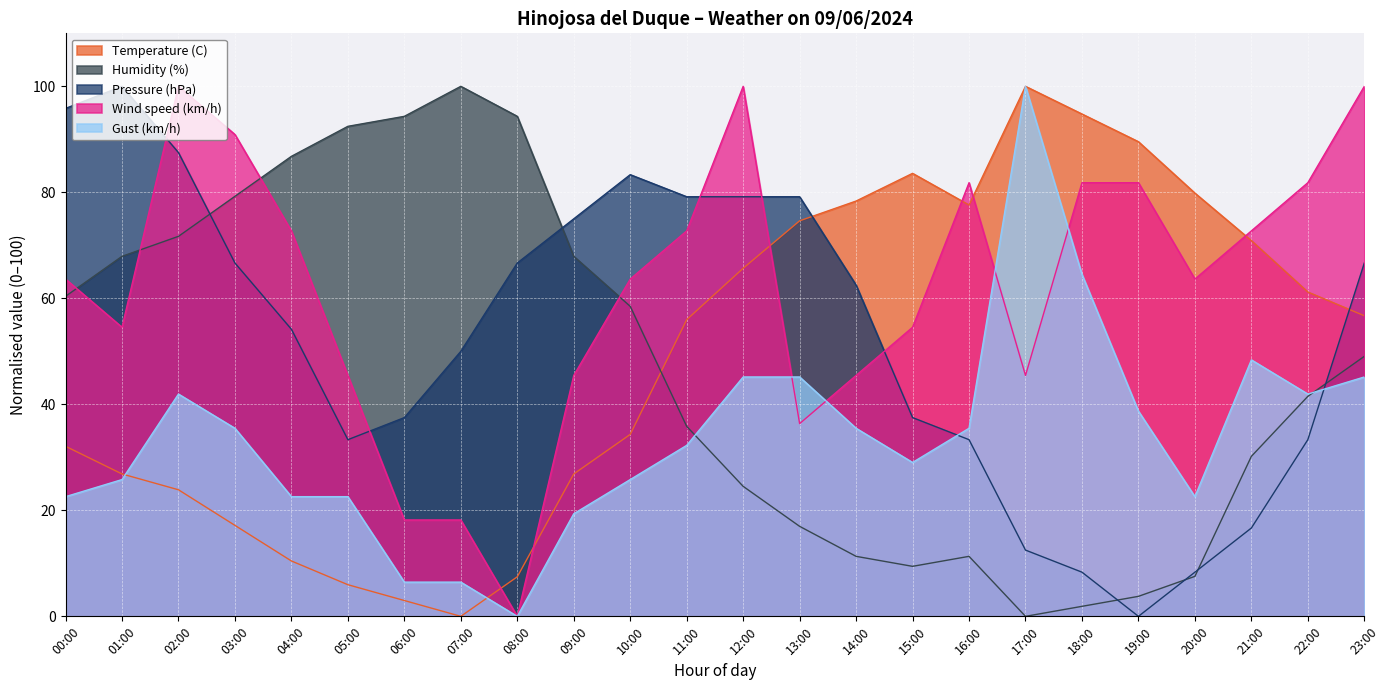

At which label does Wind speed (km/h) reach its minimum?

08:00